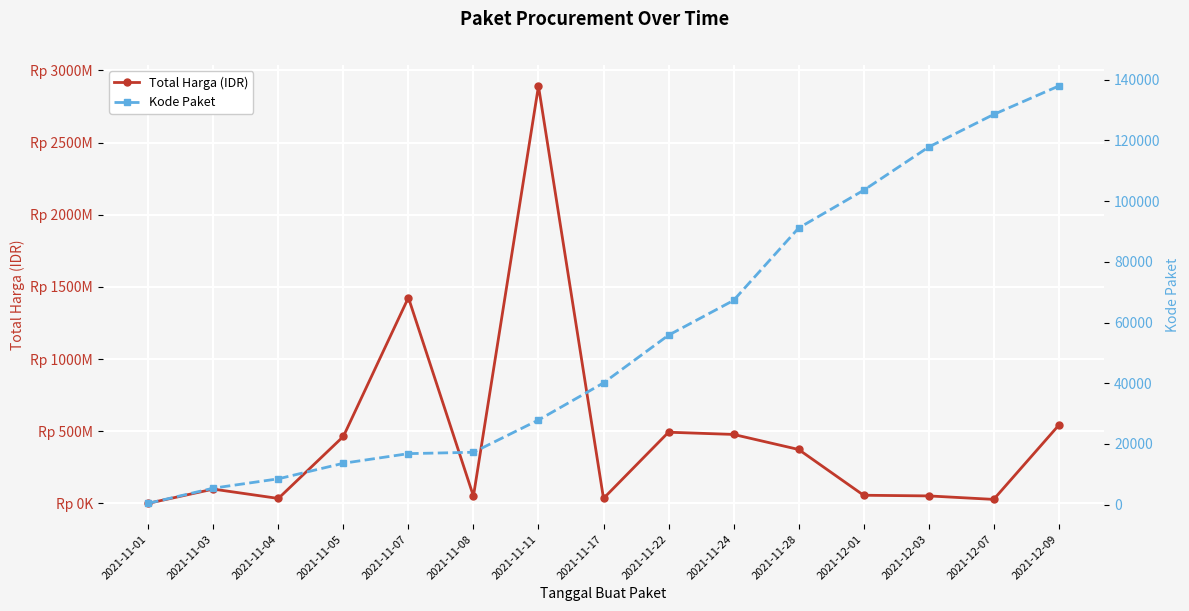

Which series changed the most between 2021-12-07 and 2021-12-09?

Total Harga (IDR)